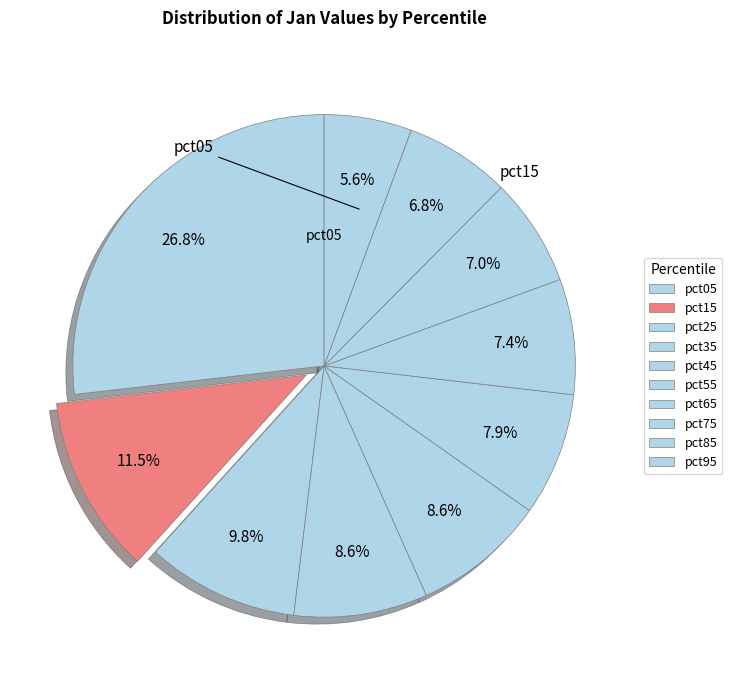

Count the number of slices in the pie.

10